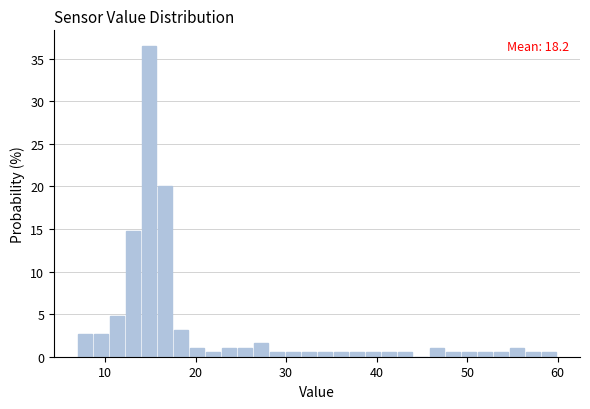

Read against the x-axis, roughly where is the centre of the tallest bar?

15